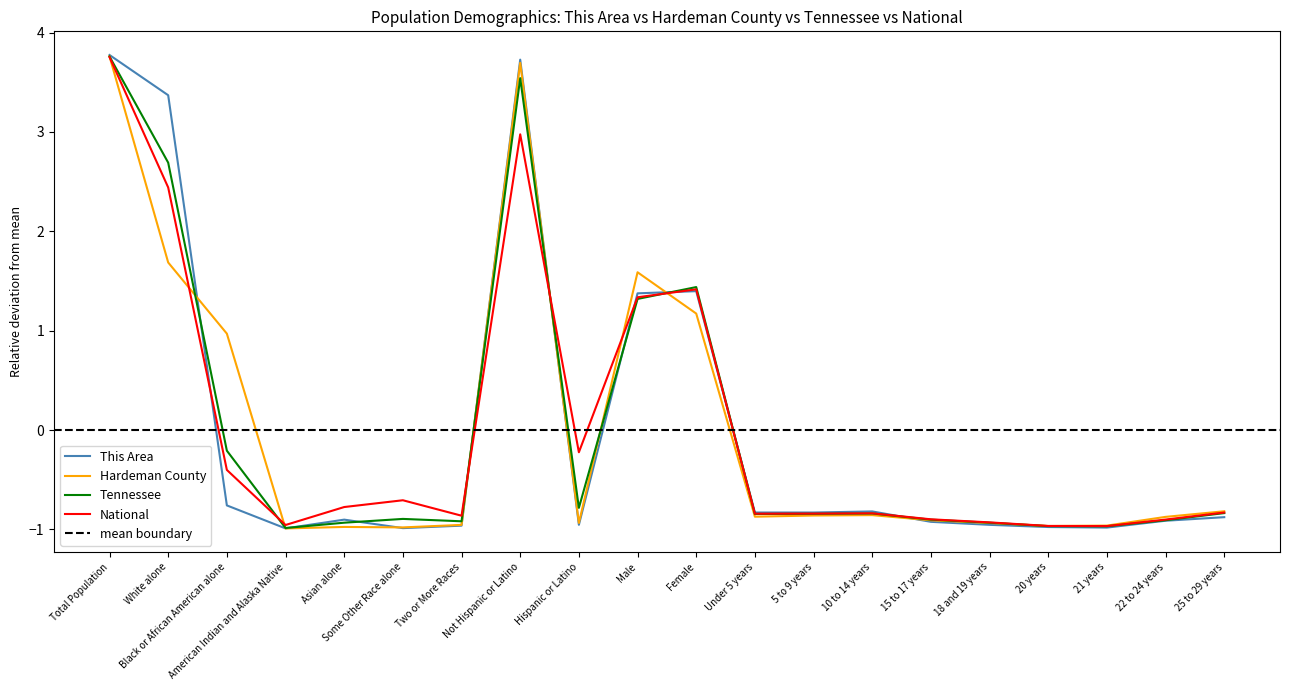

What is the lowest value of the National series?

-1.0